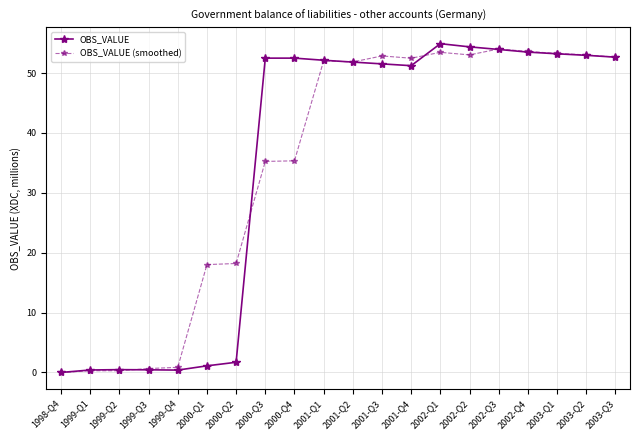

What is the approximate value of OBS_VALUE (smoothed) at 2000-Q1?

18.0